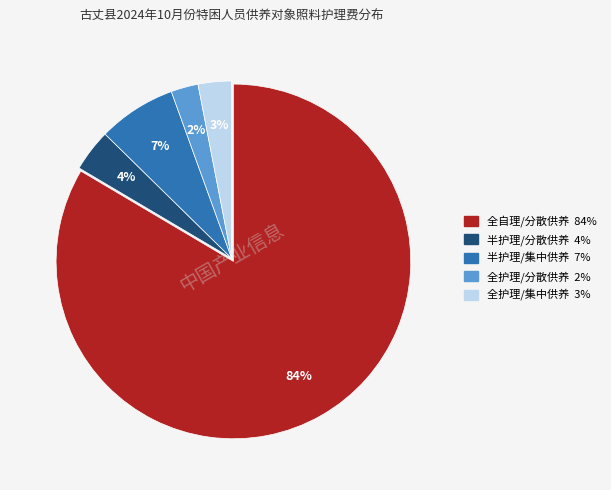

To the nearest percent, what is the average slice percentage?

20%